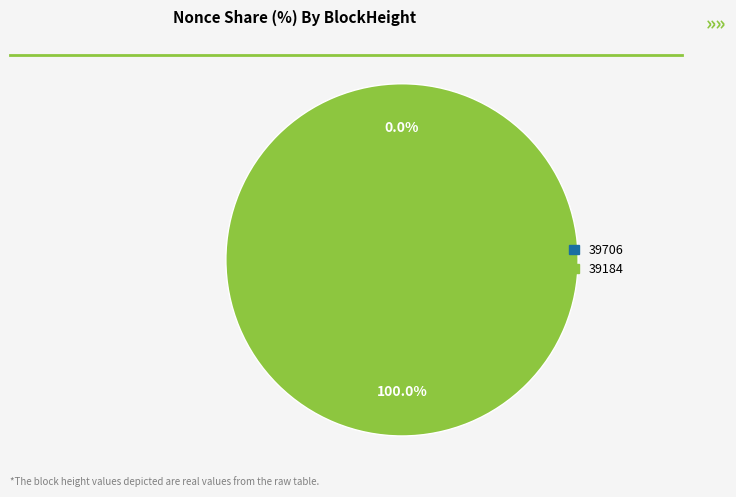

What percentage is the 39184 slice, to the nearest percent?

100%